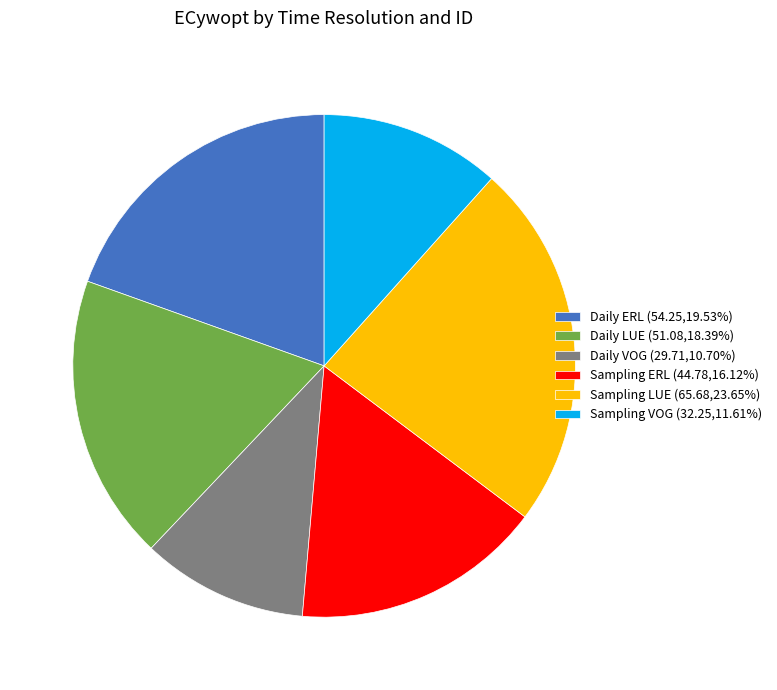

Which category has the biggest portion of the pie?

Sampling LUE